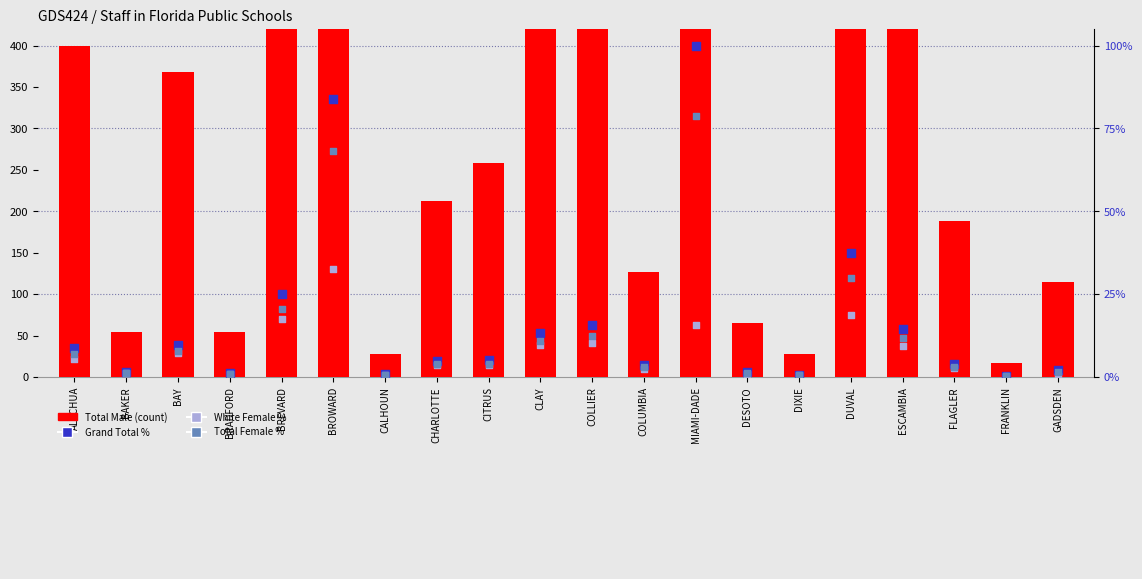

Which series has the largest total across all categories?

Total Male